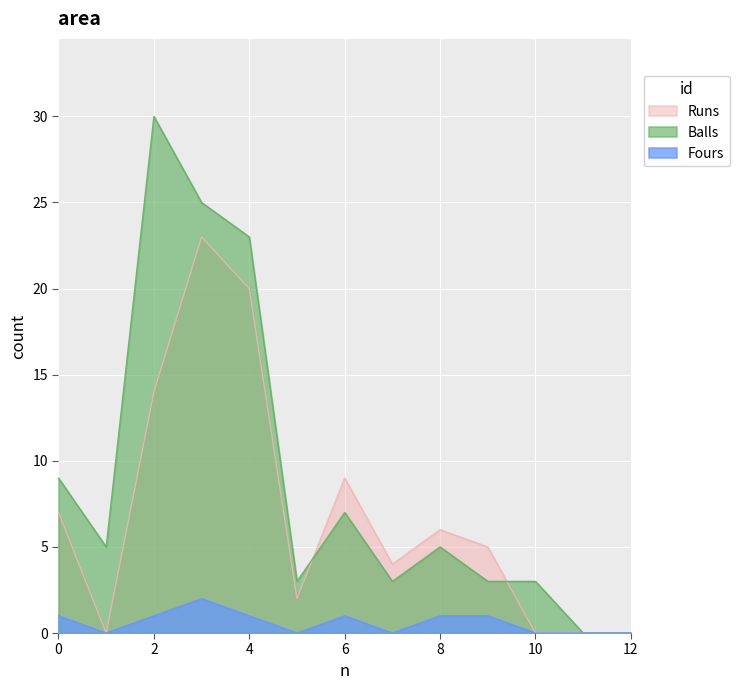

True or false: Balls and Fours intersect in this chart.

False